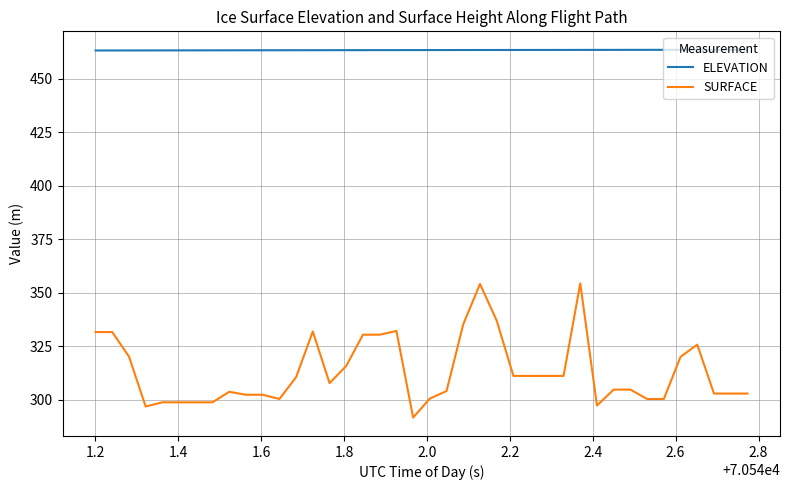

How many lines are shown in the chart?

2